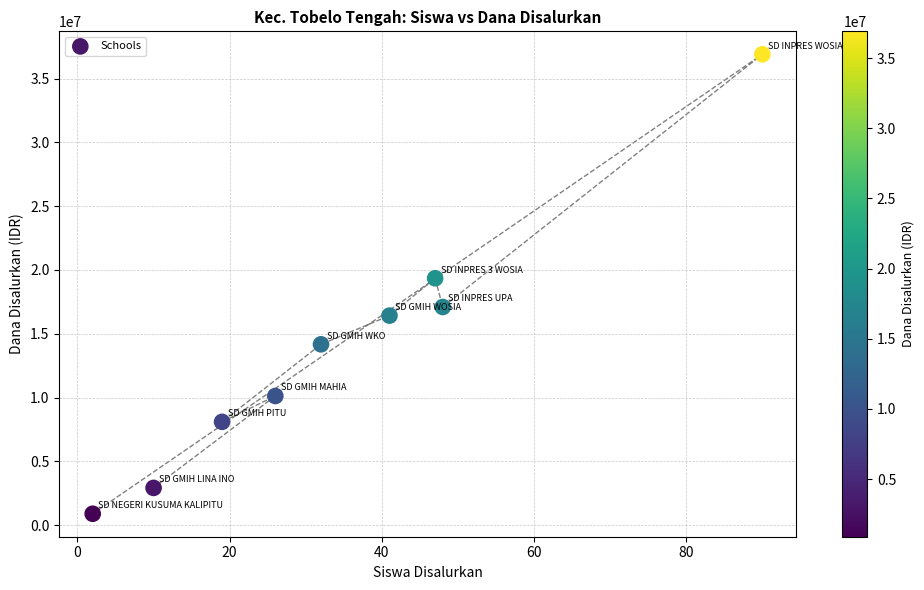

What Y value in the scatter plot is closest to 18900000?

19350000